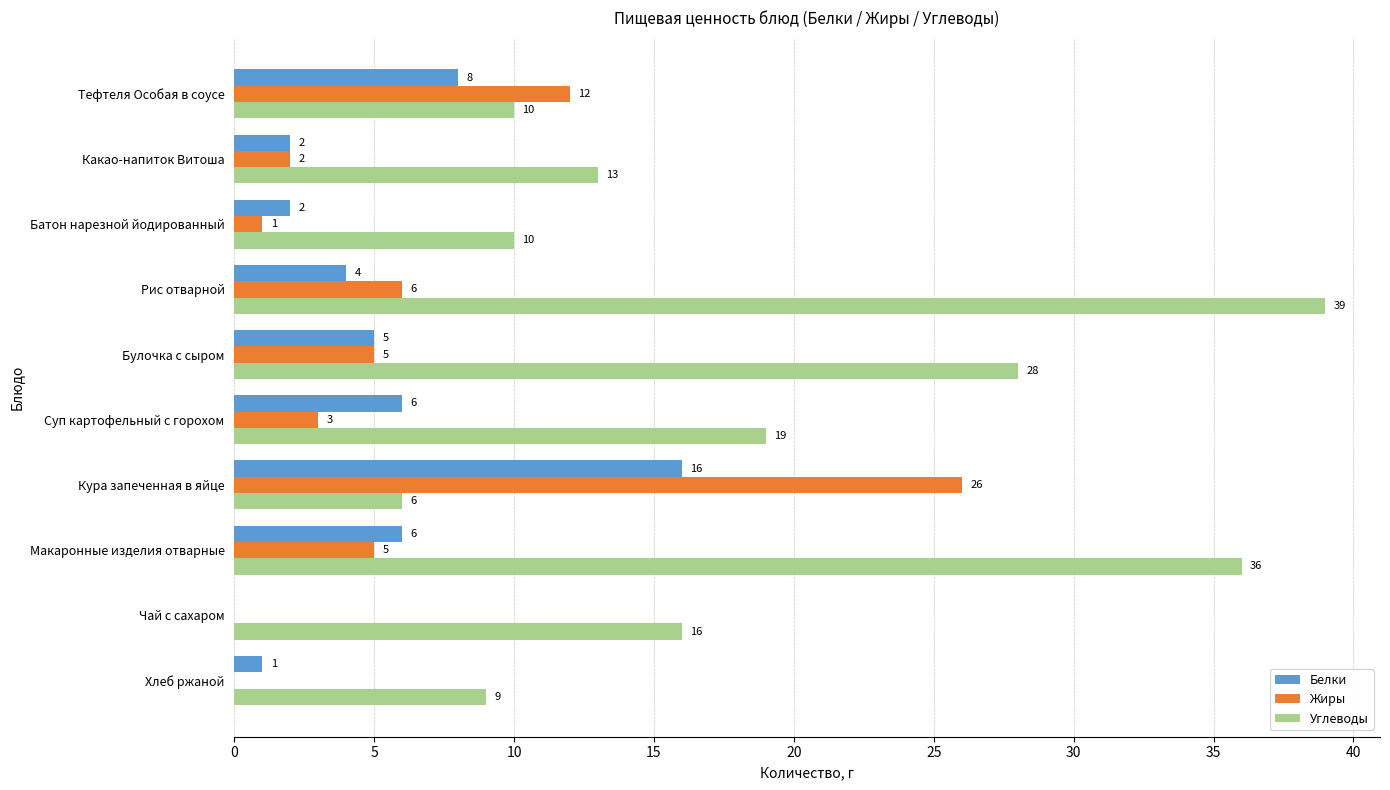

The value of Жиры at Рис отварной is 6. True or false?

True